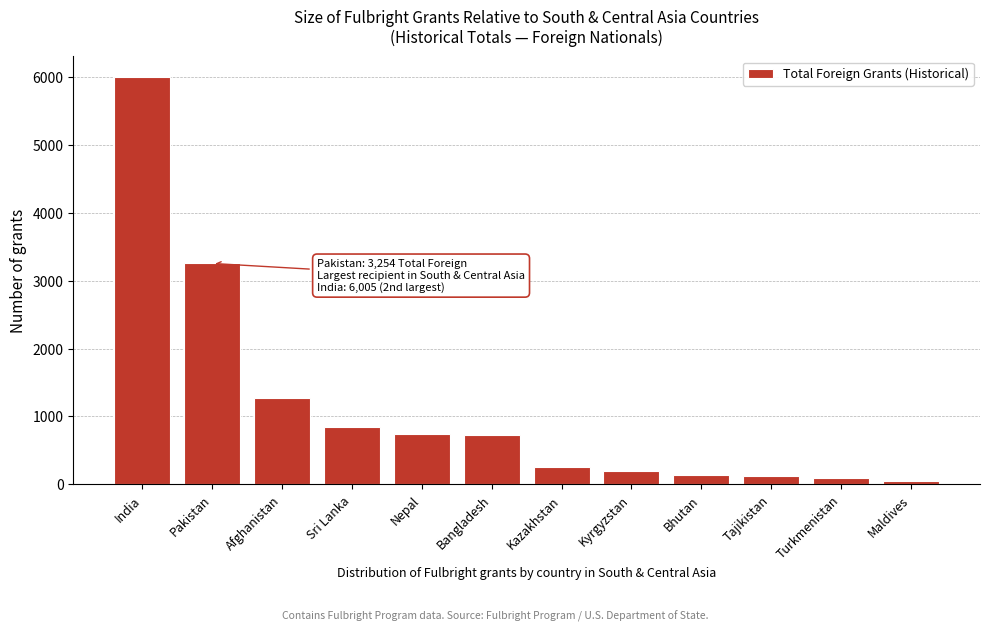

What is the change in value from Sri Lanka to Bhutan?

-714